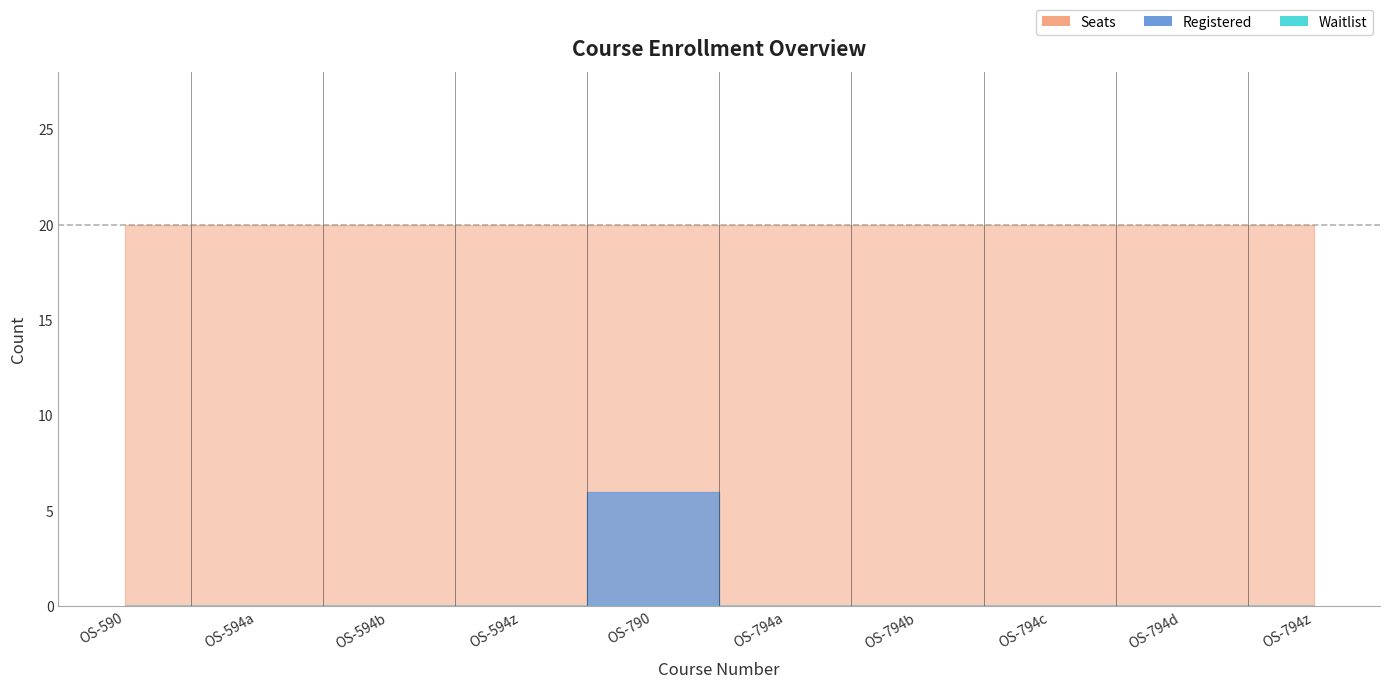

The value of Waitlist at OS-594b is 0. True or false?

True